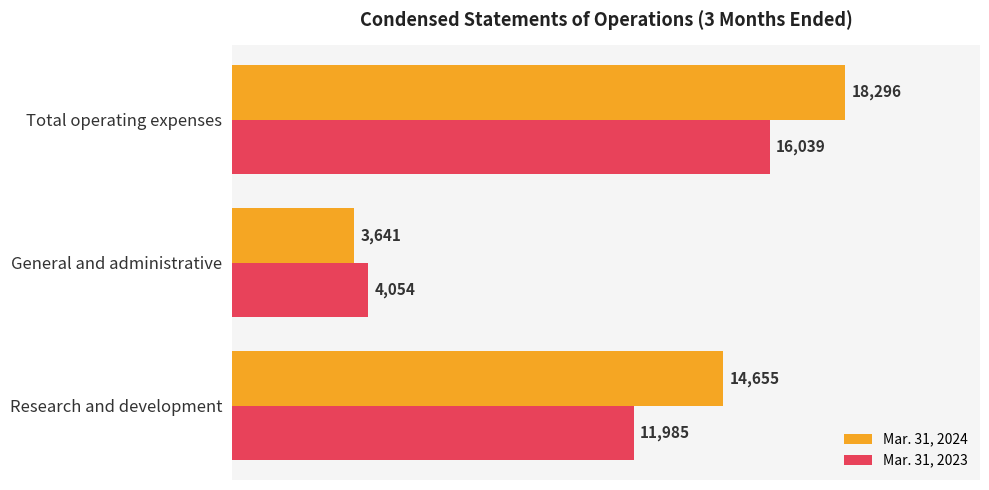

At which label does Mar. 31, 2024 reach its minimum?

General and administrative